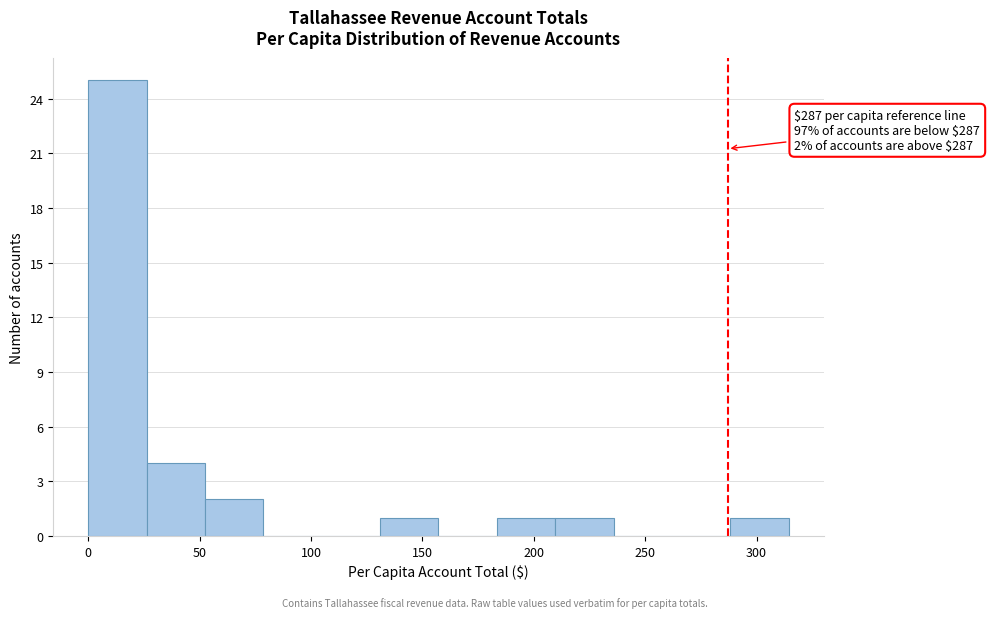

Over which range of the x-axis is the bar tallest?

0 to 25